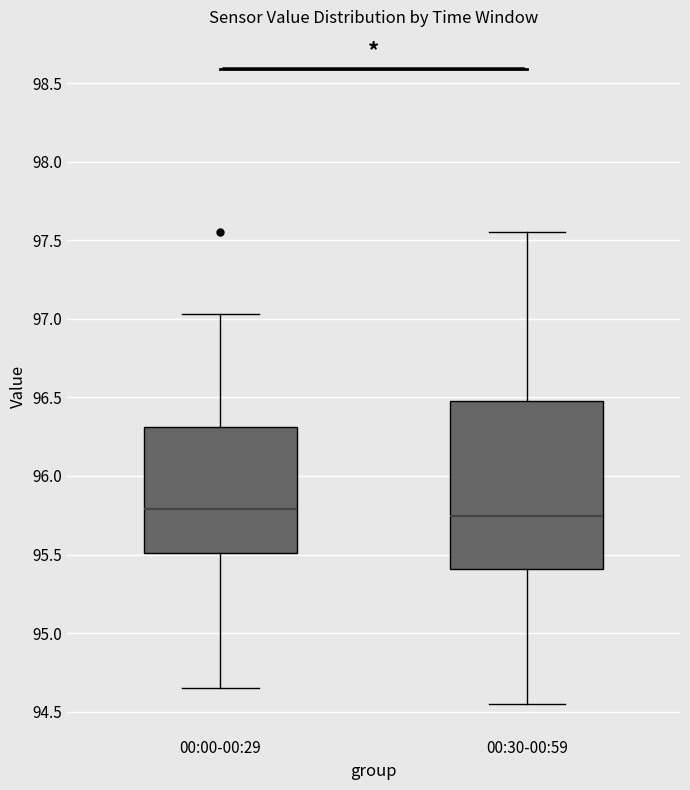

Which box is the tallest, from its lower edge to its upper edge?

00:30-00:59